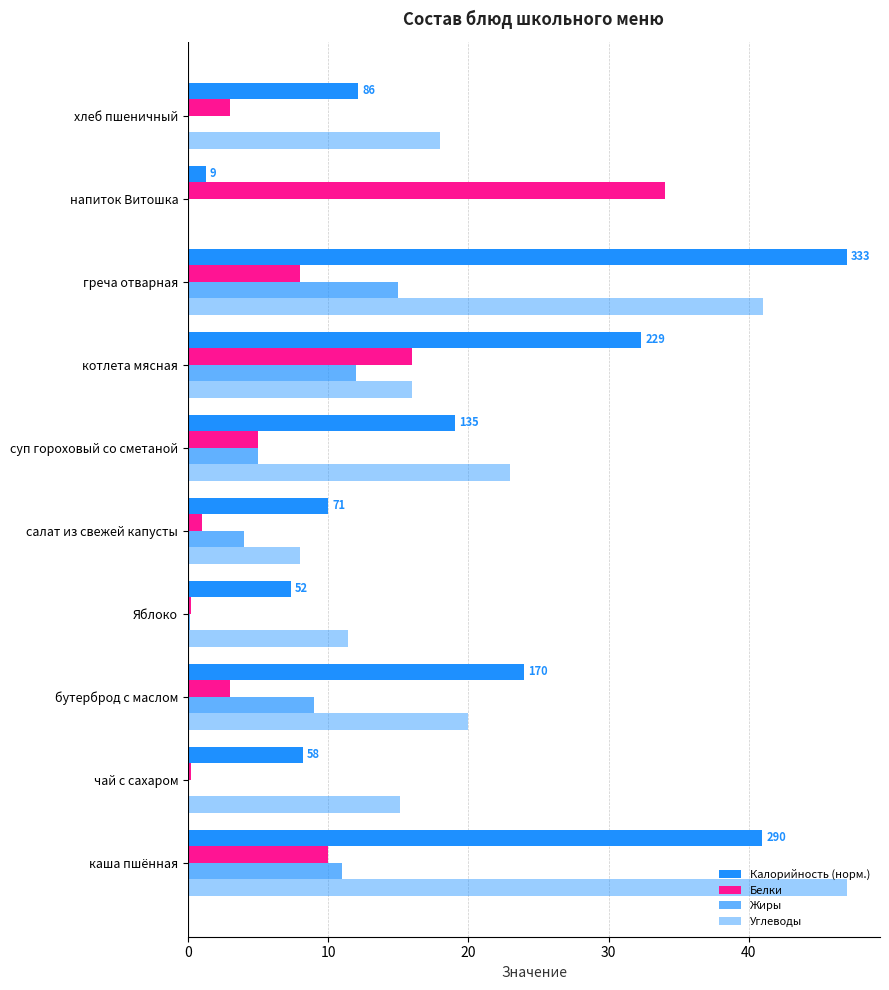

Count the number of categories in the chart.

10